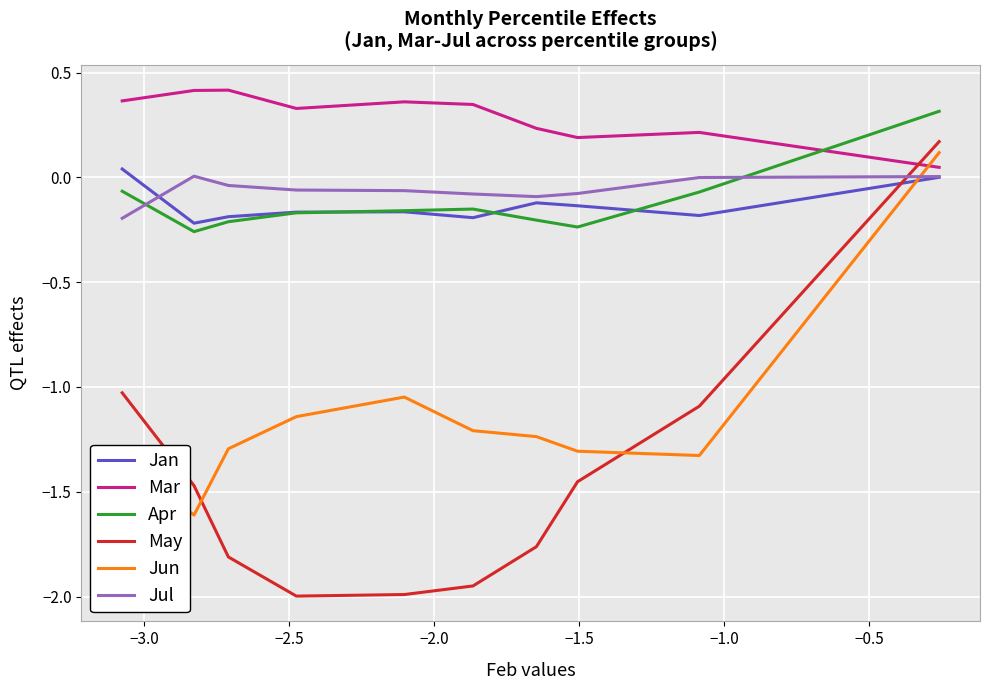

At how many categories does at least one series exceed 0?

10